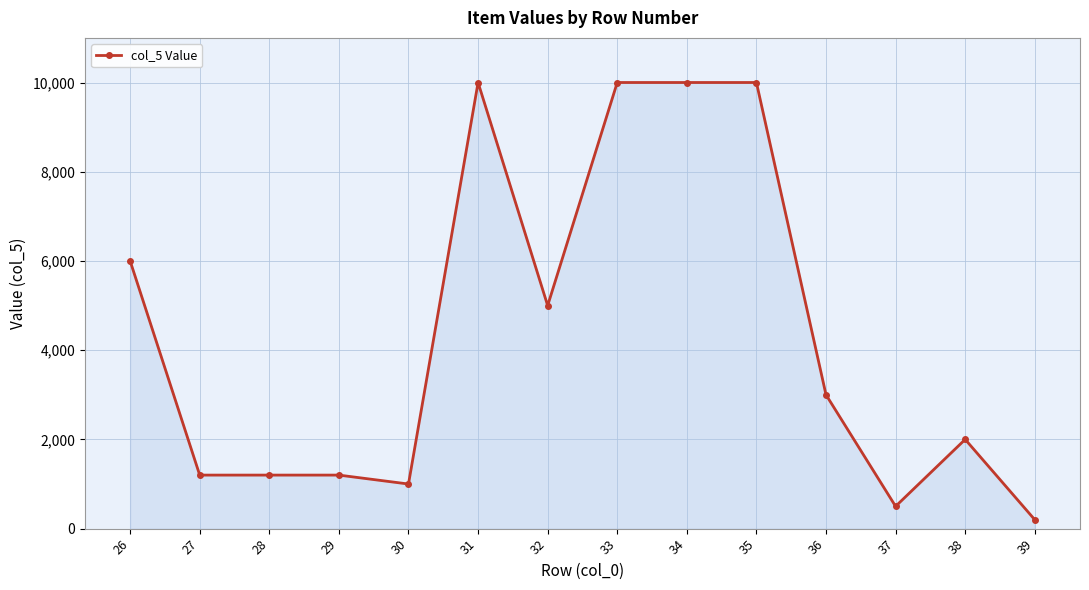

Reading left to right, what are all the values shown in this chart?

26=6000	27=1200	28=1200	29=1200	30=1000	31=10000	32=5000	33=10000	34=10000	35=10000	36=3000	37=500	38=2000	39=200